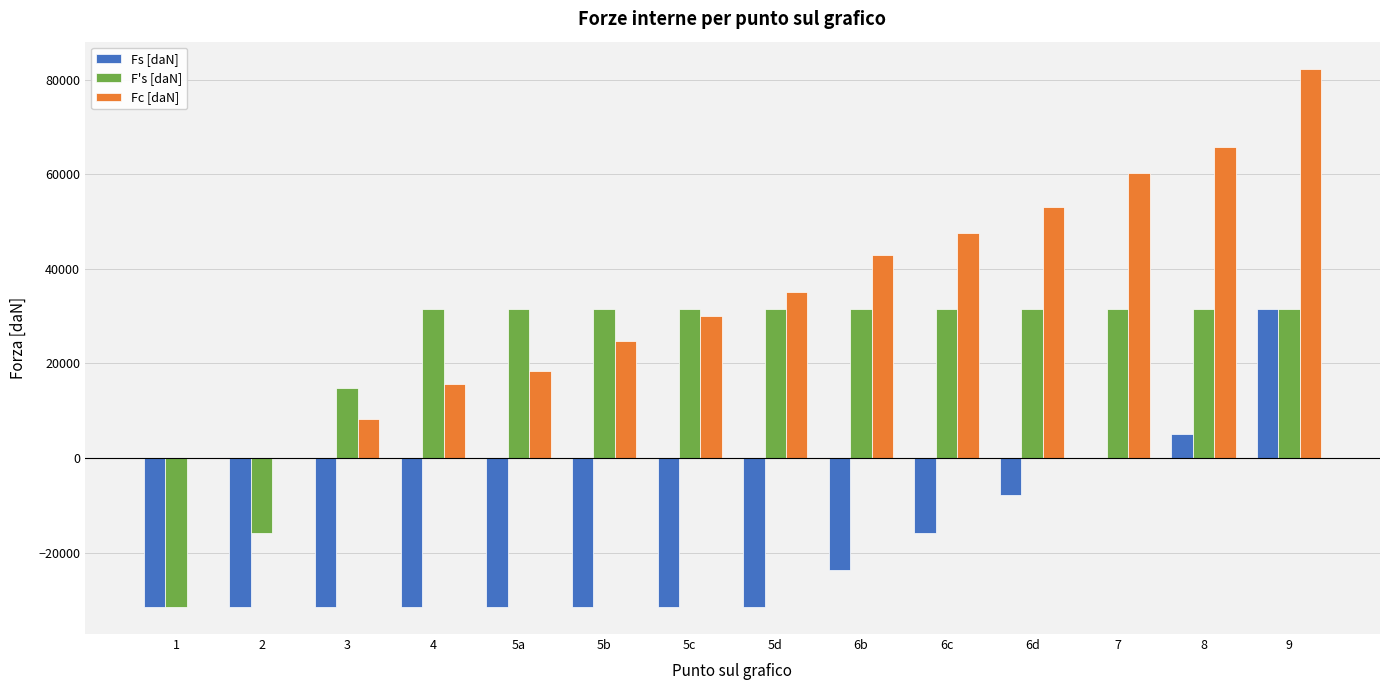

The value of Fc [daN] at 6c is 10485.6. True or false?

False